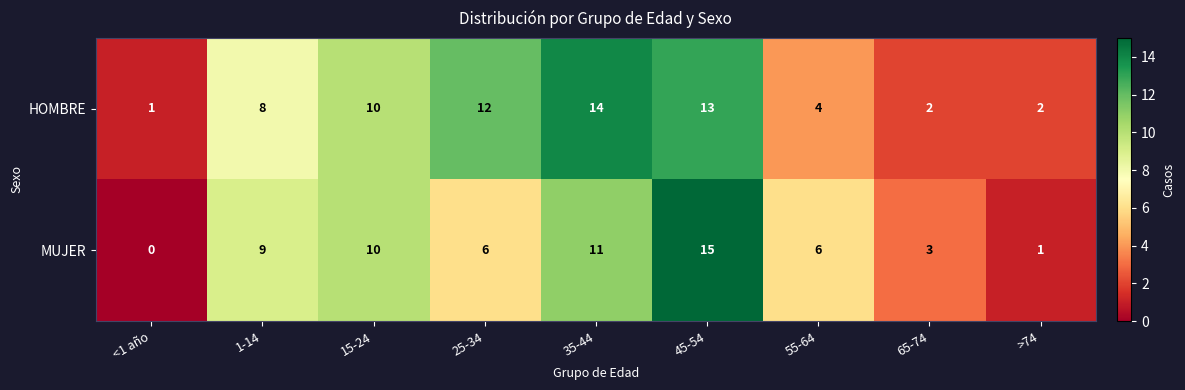

Reading right to left, extract all data points from this chart.

HOMBRE: 2	2	4	13	14	12	10	8	1
MUJER: 1	3	6	15	11	6	10	9	0